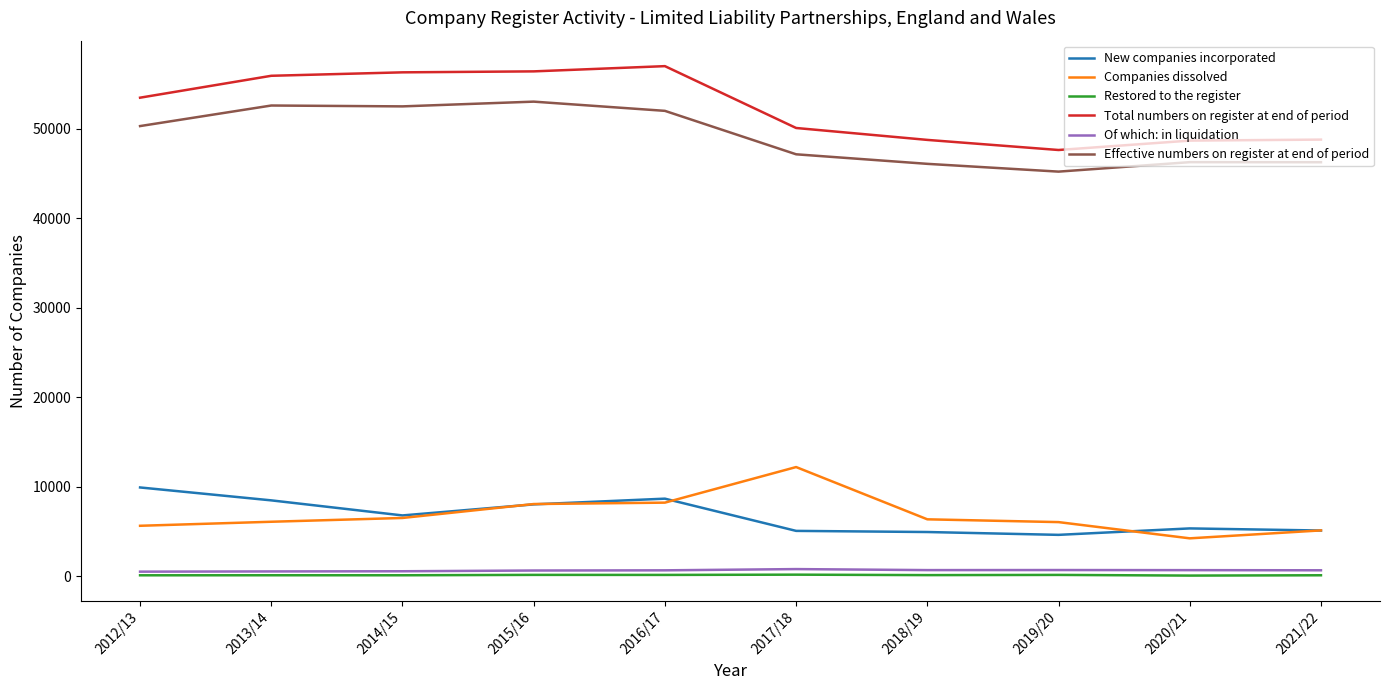

In New companies incorporated, how many points are higher than both neighbors (excluding endpoints)?

2